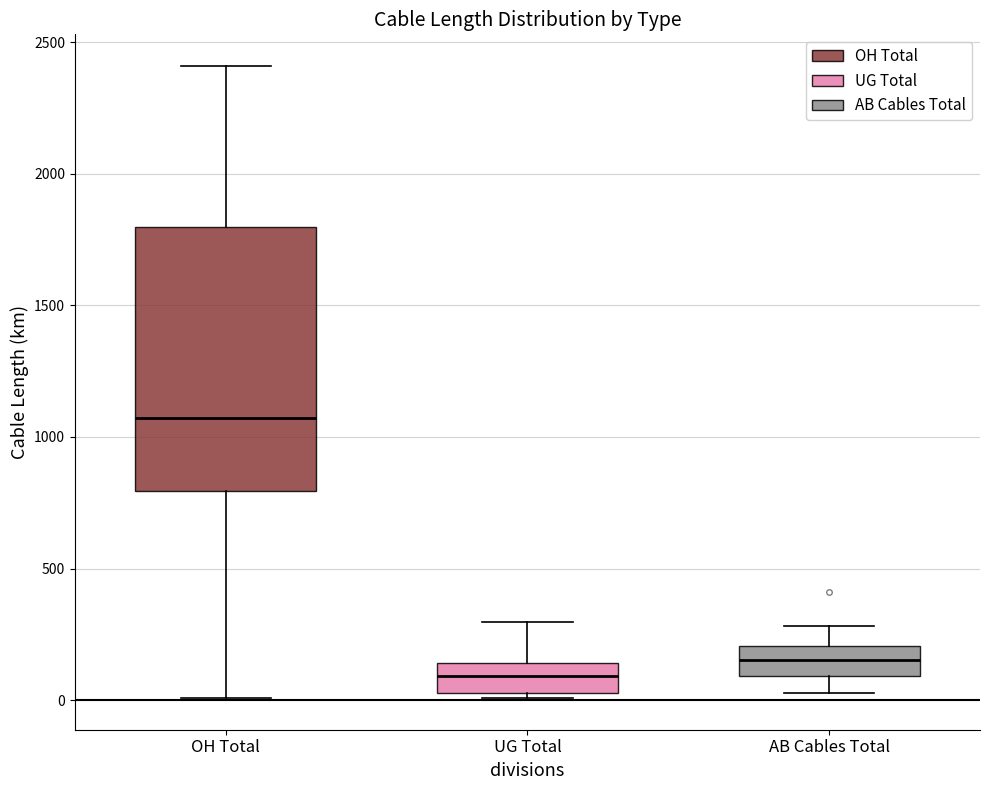

Where is the lower edge of the box for UG Total on the y-axis? The values are not printed on the chart, so give them approximately, as read against the axis.

50